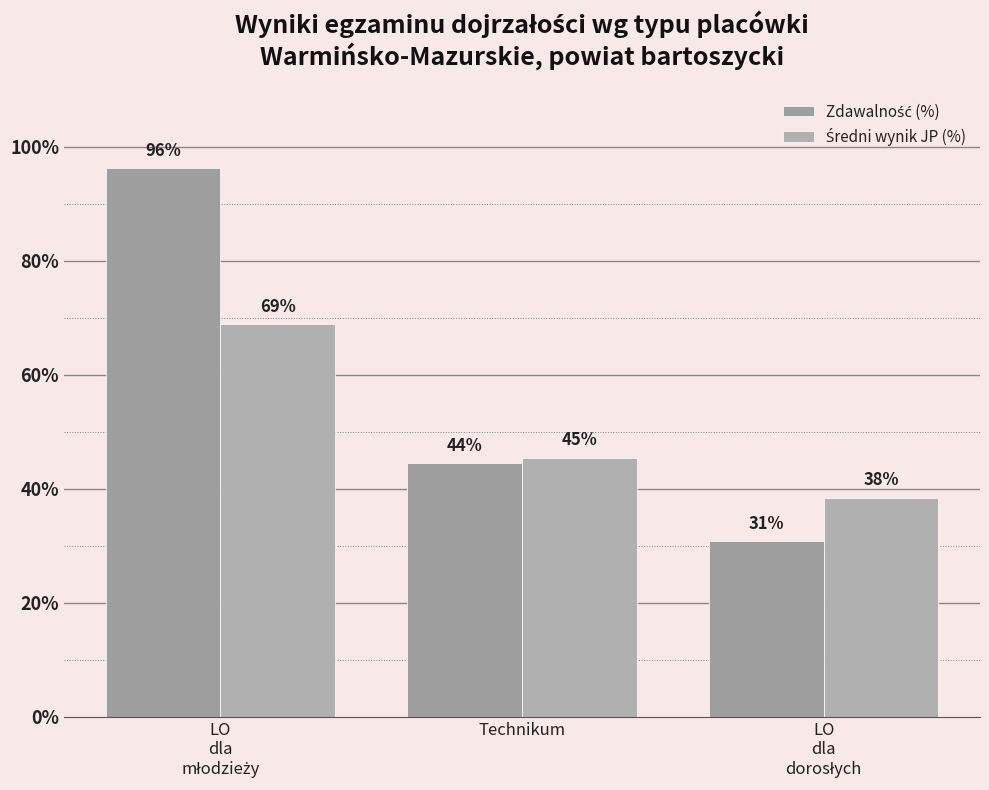

Reading left to right, list all the values displayed in this chart.

Zdawalność (%): 96.2	44.4	30.8
Średni wynik JP (%): 68.8	45.4	38.4